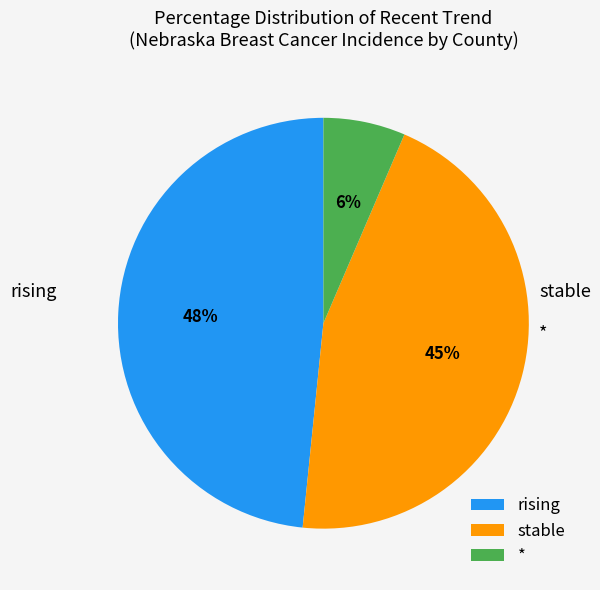

The * slice represents 6% of the pie. True or false?

True